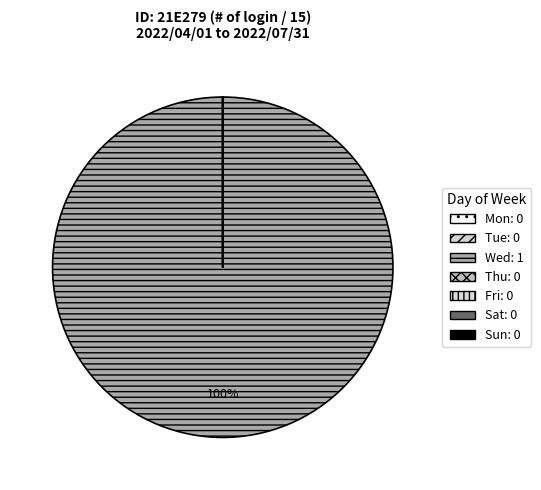

Count the number of slices in the pie.

7